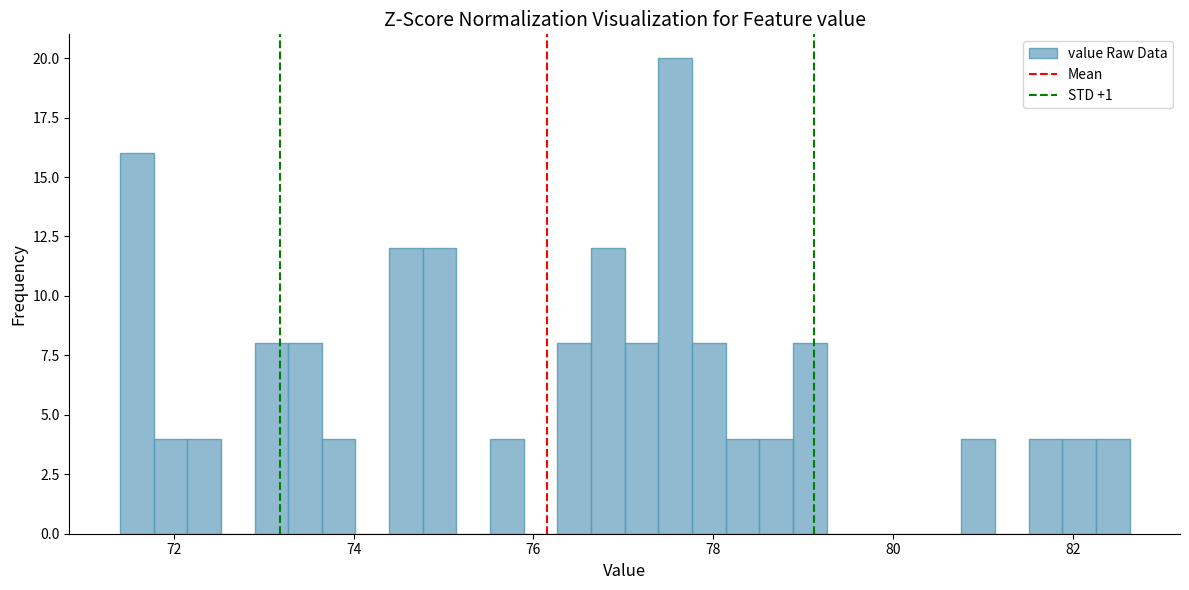

Around what value on the x-axis is the tallest bar? Give the approximate position of its centre, as read against the axis.

77.6